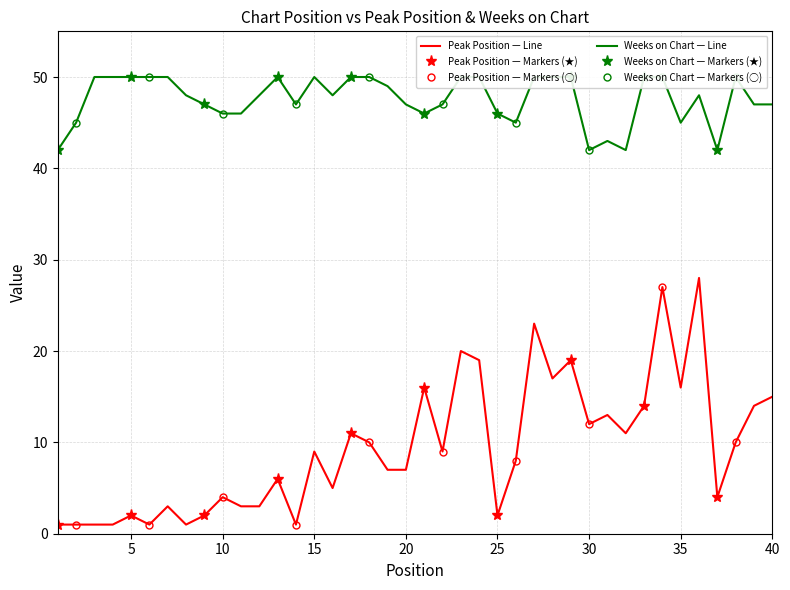

At which category does Weeks on Chart reach its first local valley?

14